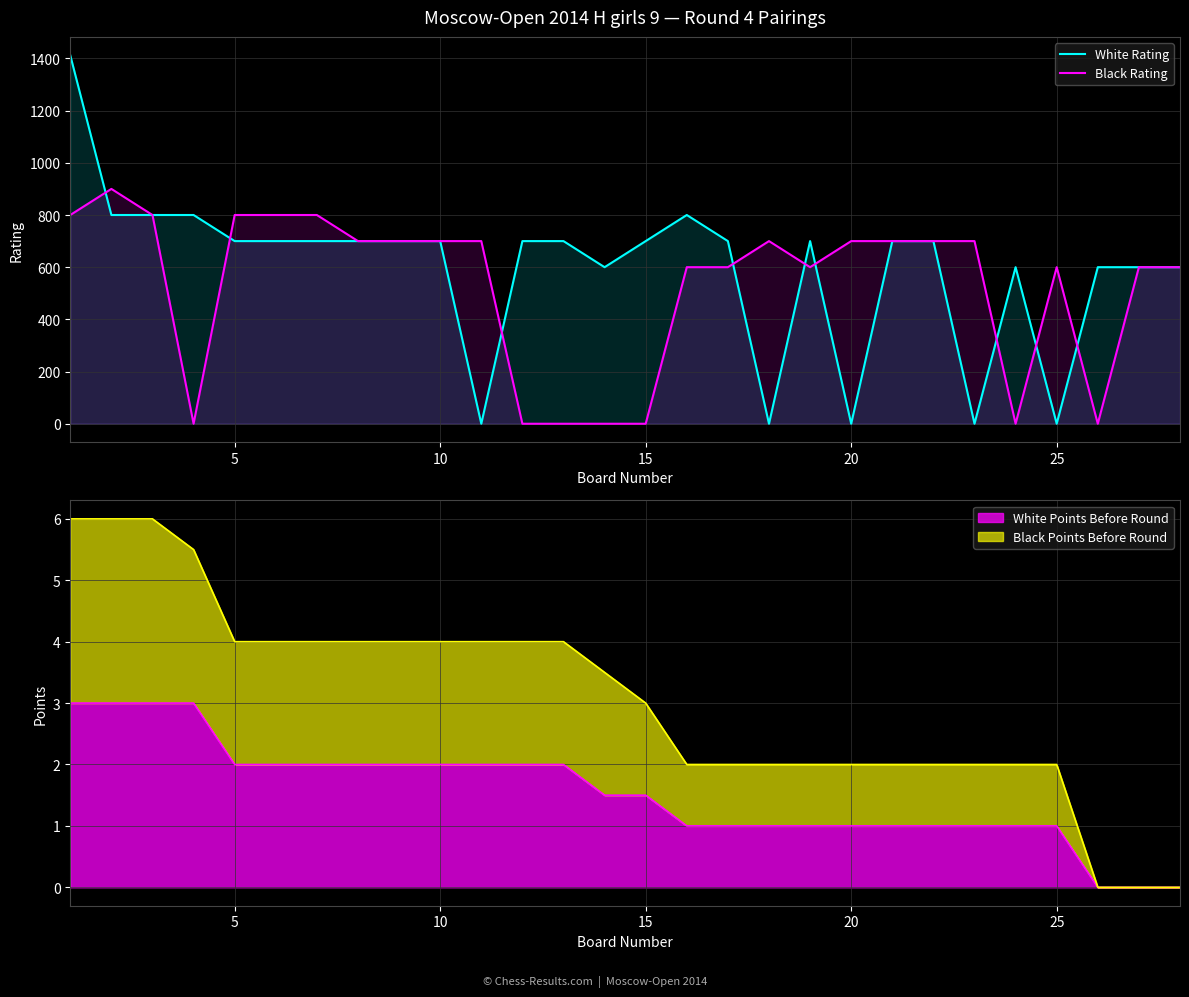

How many interior local valleys does the White Rating series have?

6